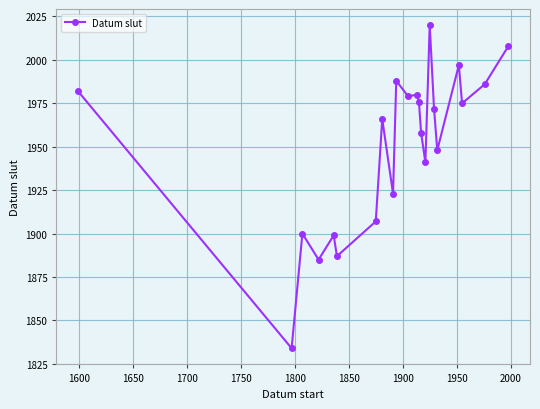

What is the sum of all values?

42911